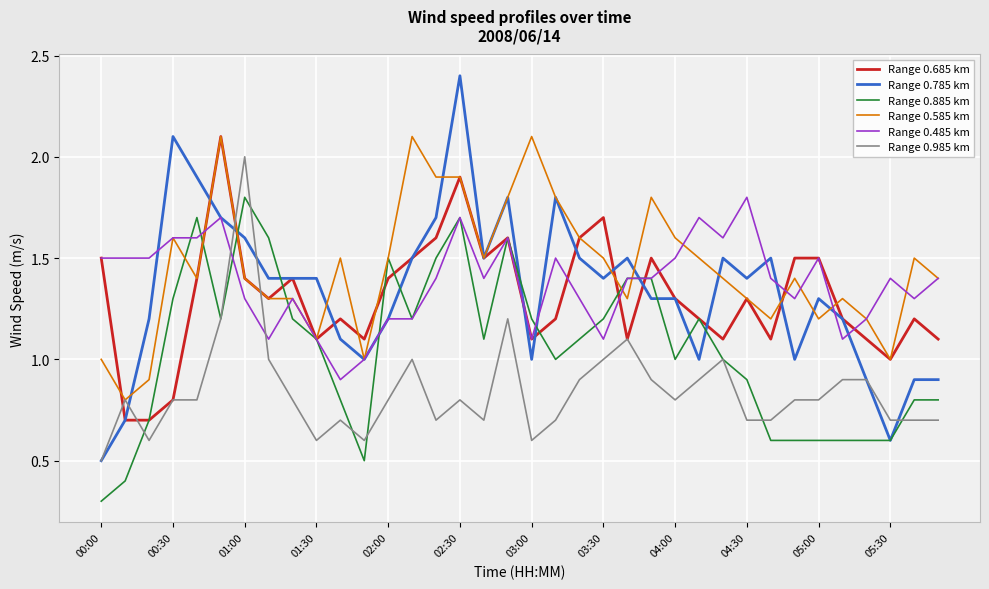

Which series has the largest range (max minus min)?

Range 0.785 km